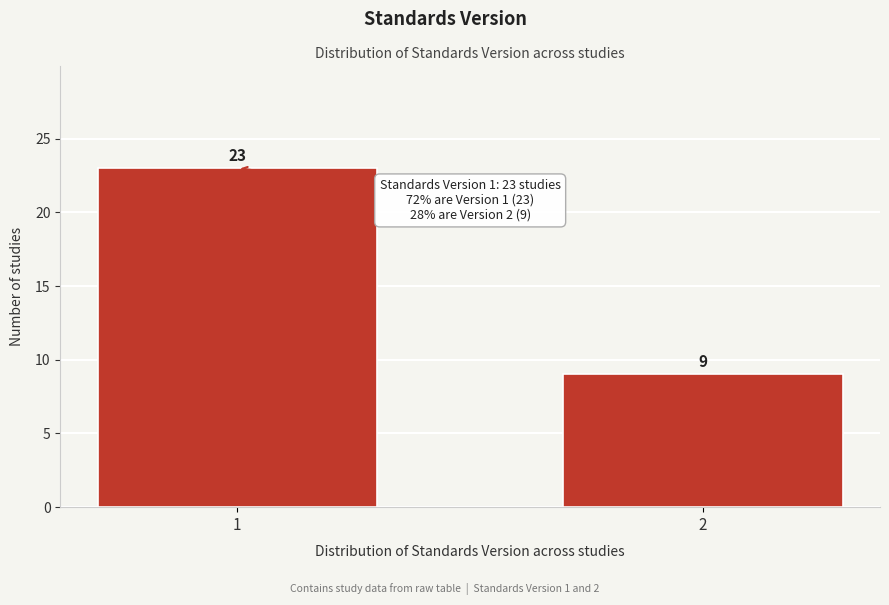

Reading left to right, extract all data points from this chart.

1=23	2=9